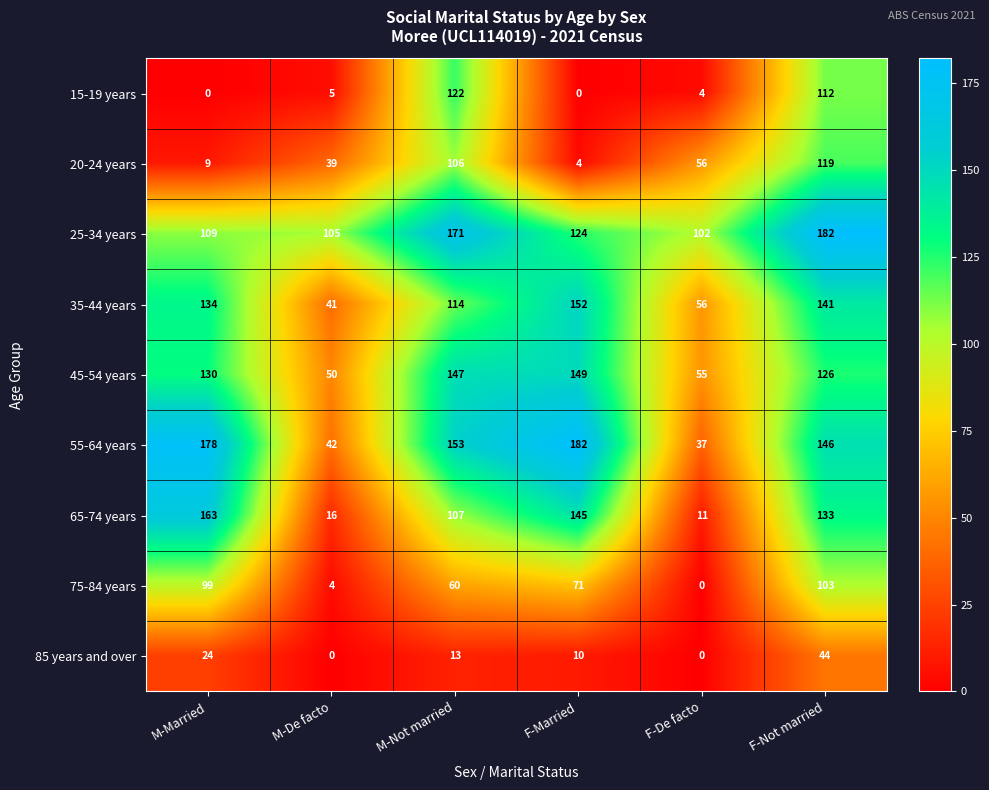

Rank the categories by 20-24 years value from highest to lowest.

F-Not married, M-Not married, F-De facto, M-De facto, M-Married, F-Married